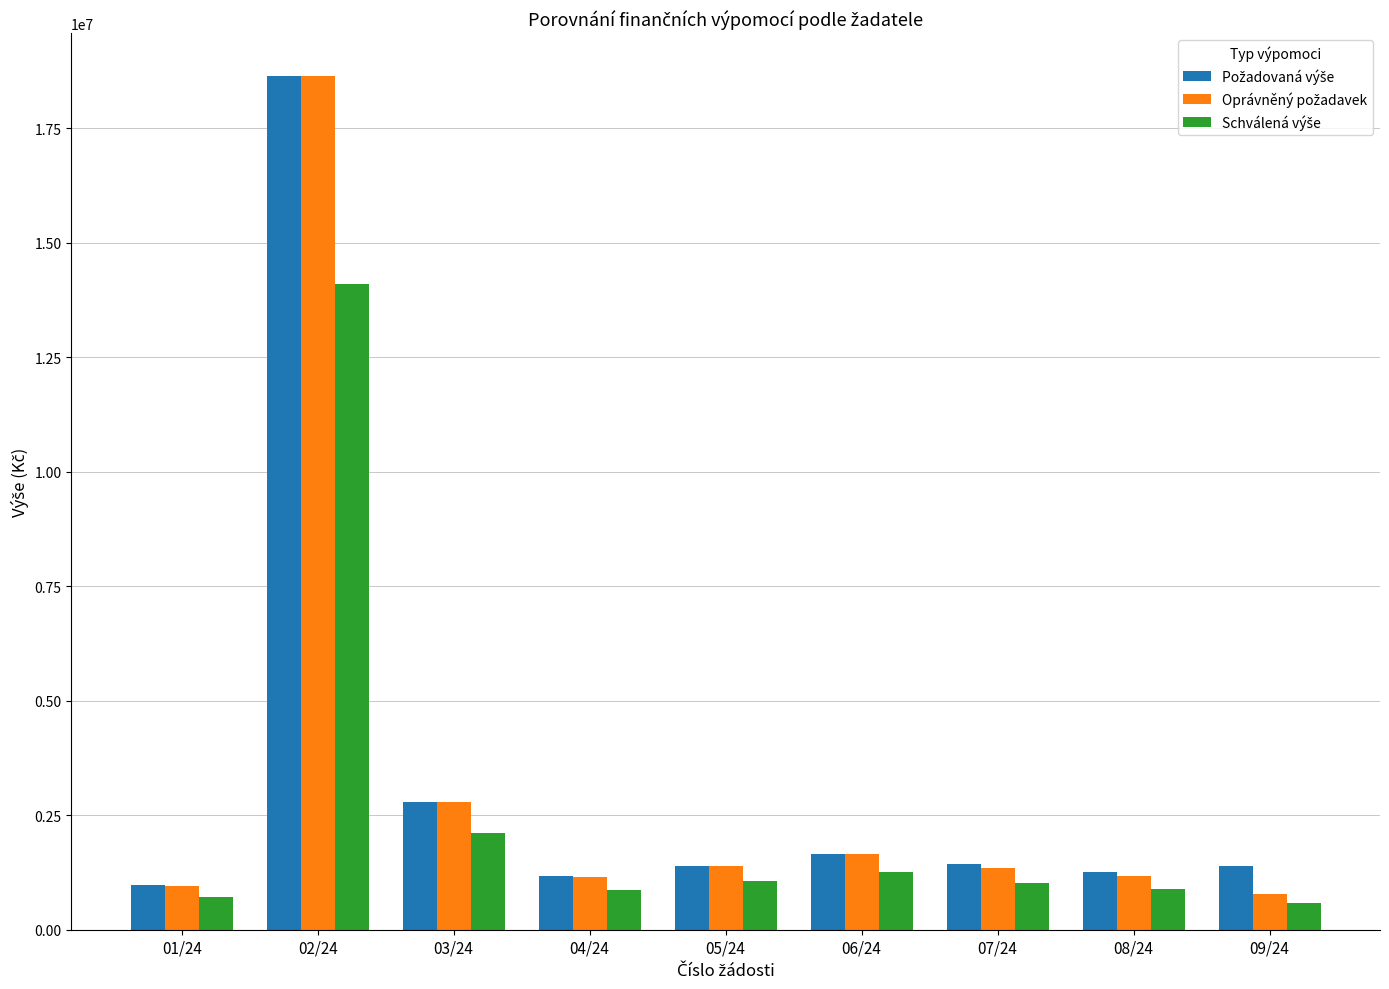

What is the spread (max minus min) of values at 08/24?

365000